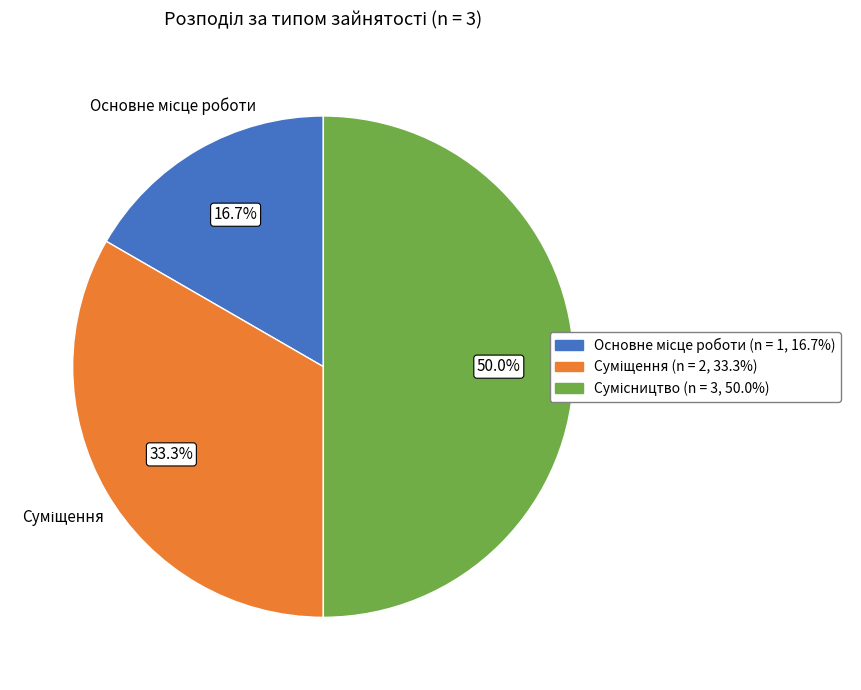

Which slice is the smallest?

Основне місце роботи